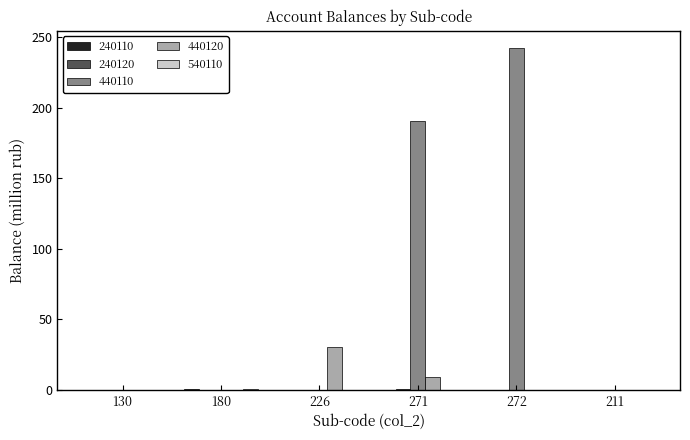

Does the chart contain stacked bars?

No